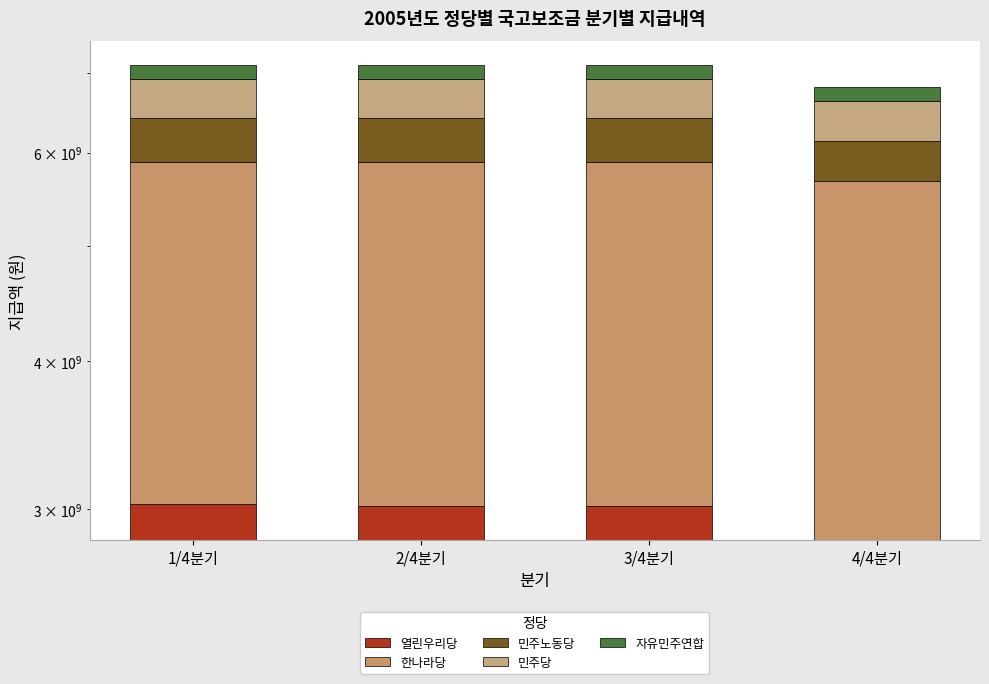

Rank the categories by 자유민주연합 value from highest to lowest.

1/4분기, 2/4분기, 3/4분기, 4/4분기